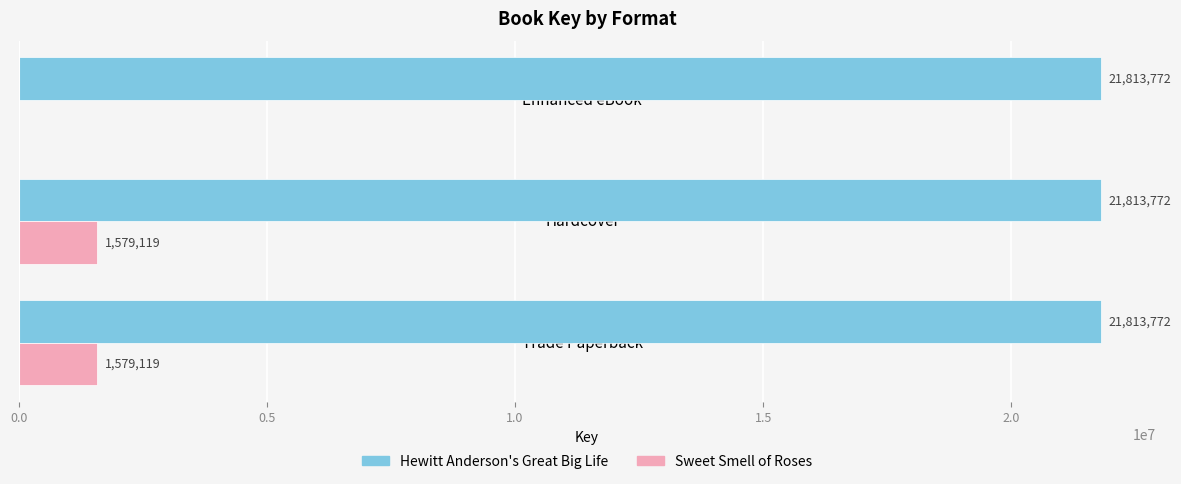

What is the sum of the Sweet Smell of Roses values at Enhanced eBook and Trade Paperback?

1579119